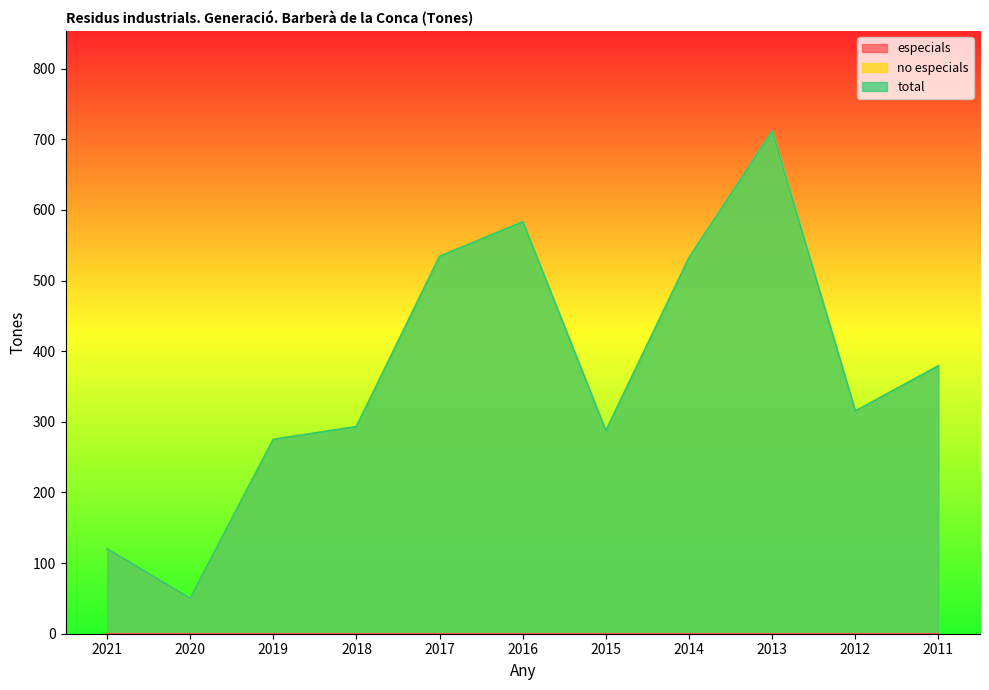

How many values in the no especials series are below 315?

5